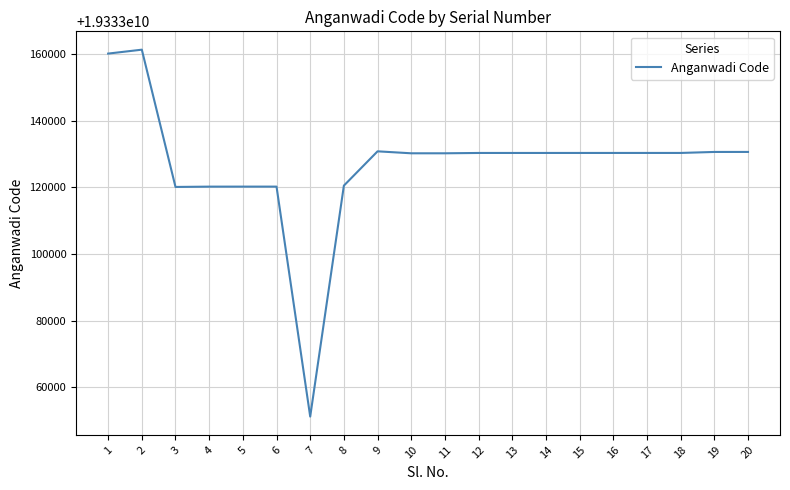

How many lines are shown in the chart?

1